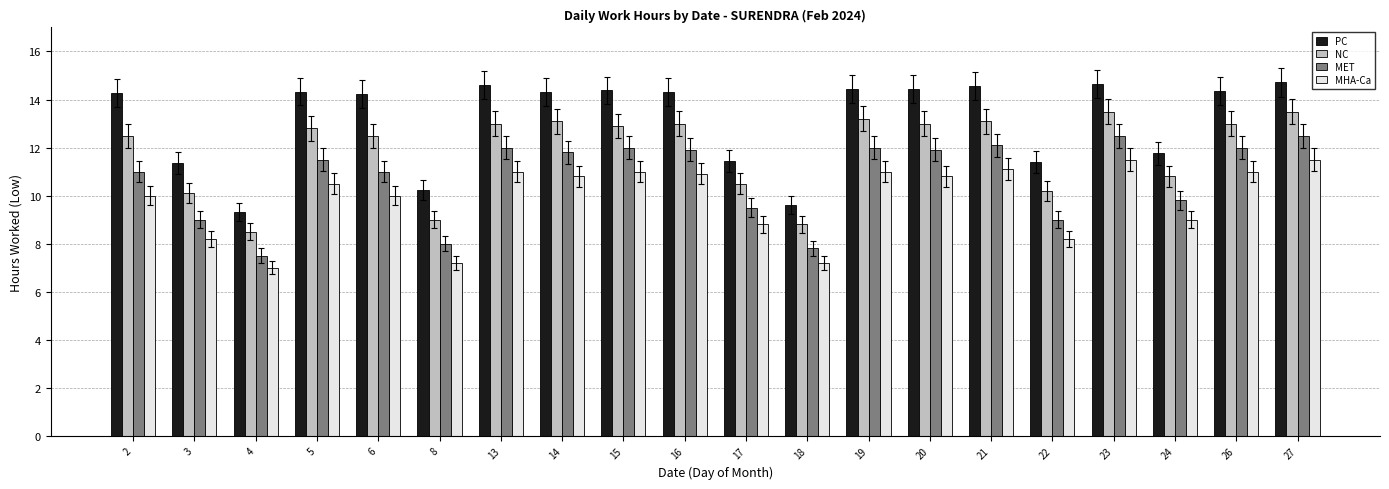

The value of MHA-Ca at 5 is 3.9. True or false?

False